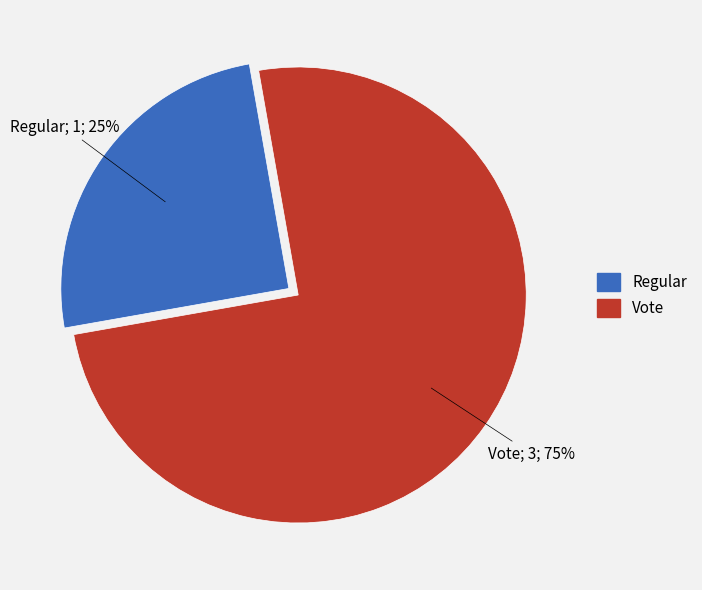

To the nearest percent, what portion does Vote represent?

75%